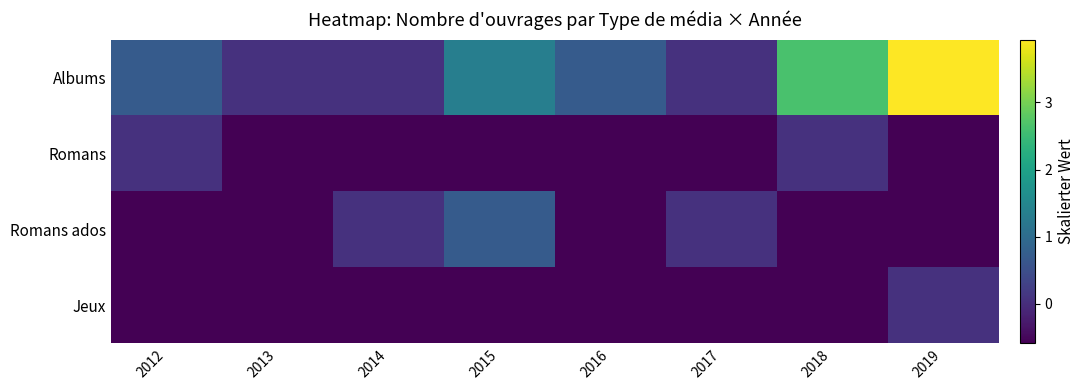

Which series has the largest range (max minus min)?

Albums